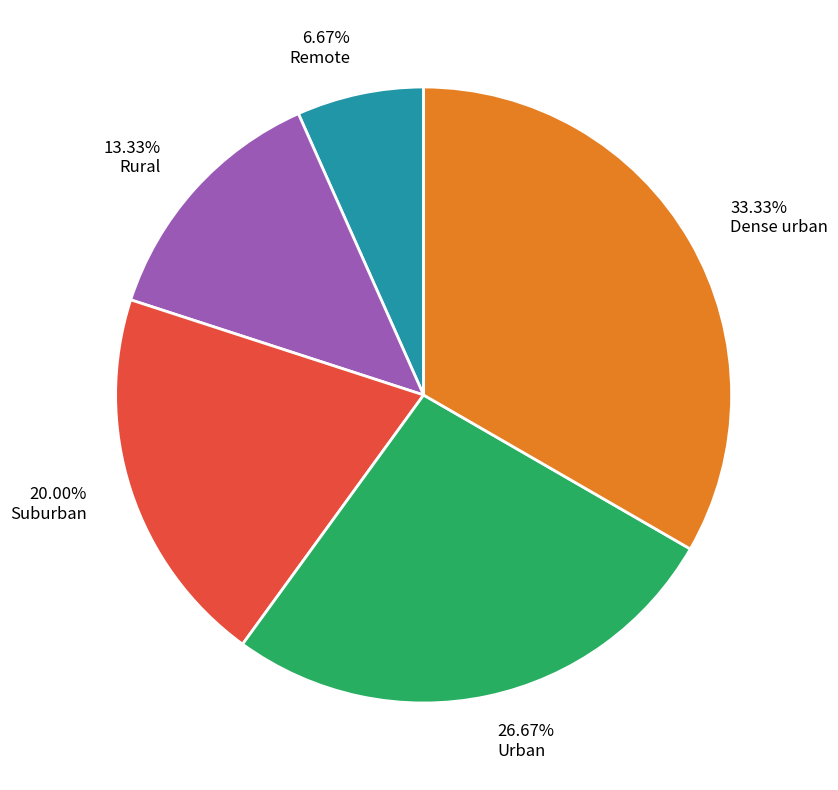

Is there any slice that represents more than half of the pie?

No